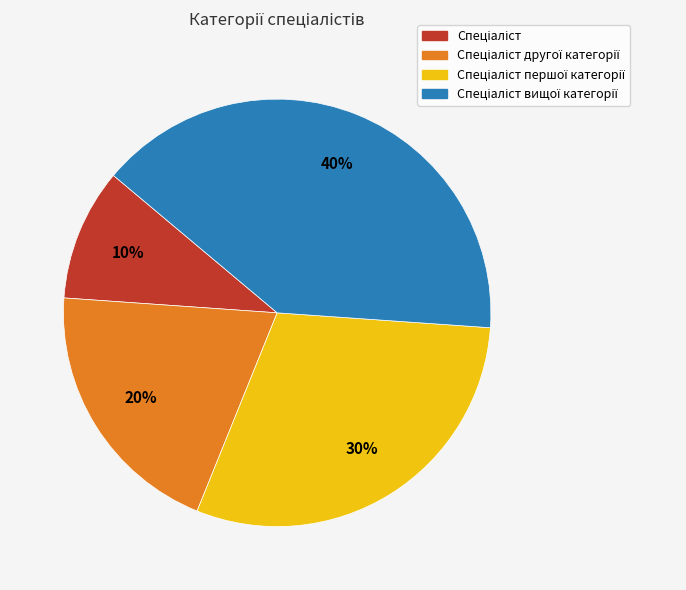

Is there a majority slice in this chart?

No